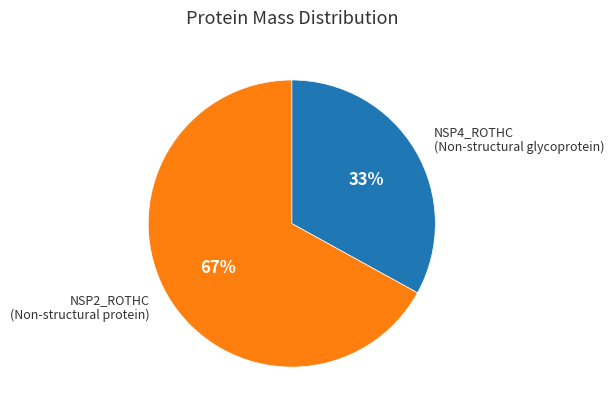

To the nearest percent, what is the difference between the largest and smallest slice percentages?

34%